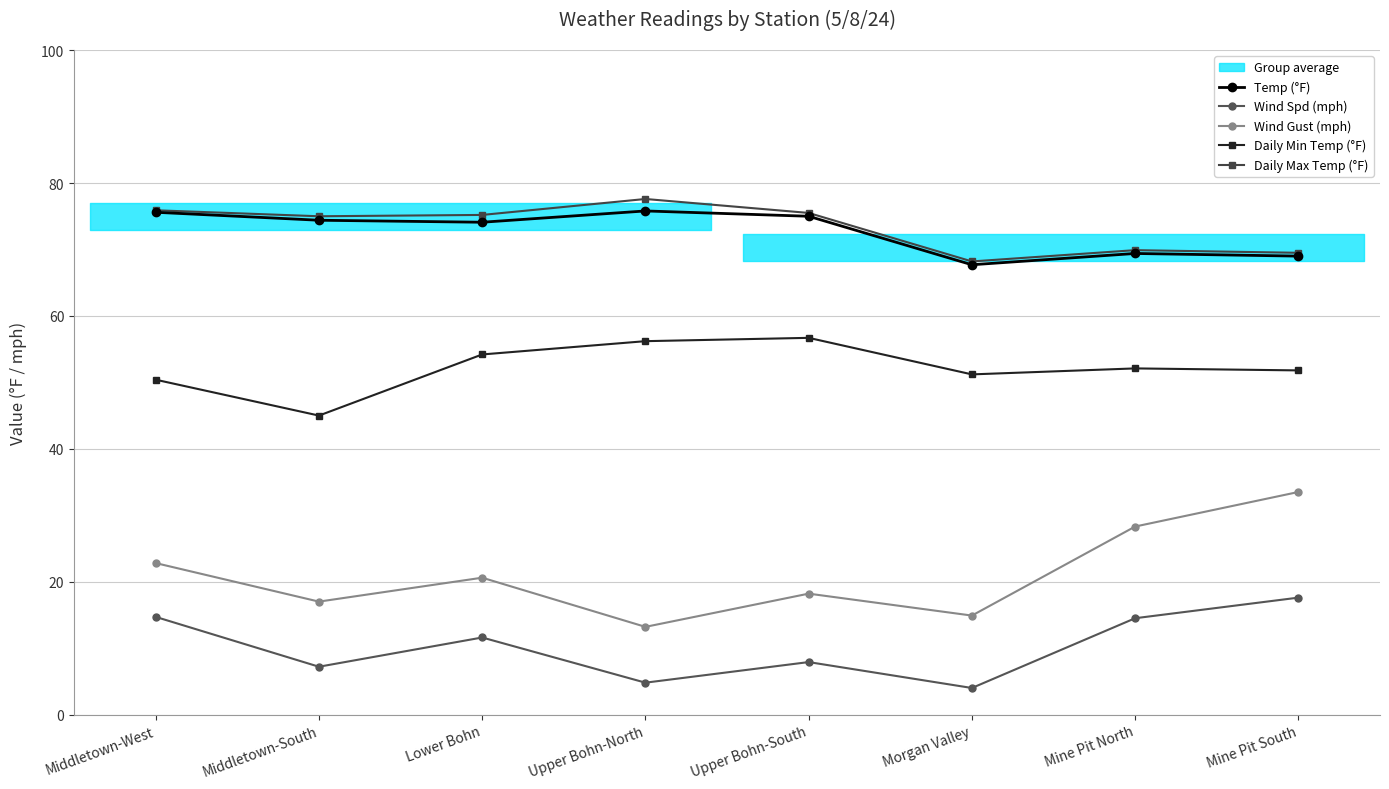

What is the difference between the second highest and second lowest values in the Daily Max Temp (°F) series?

6.4